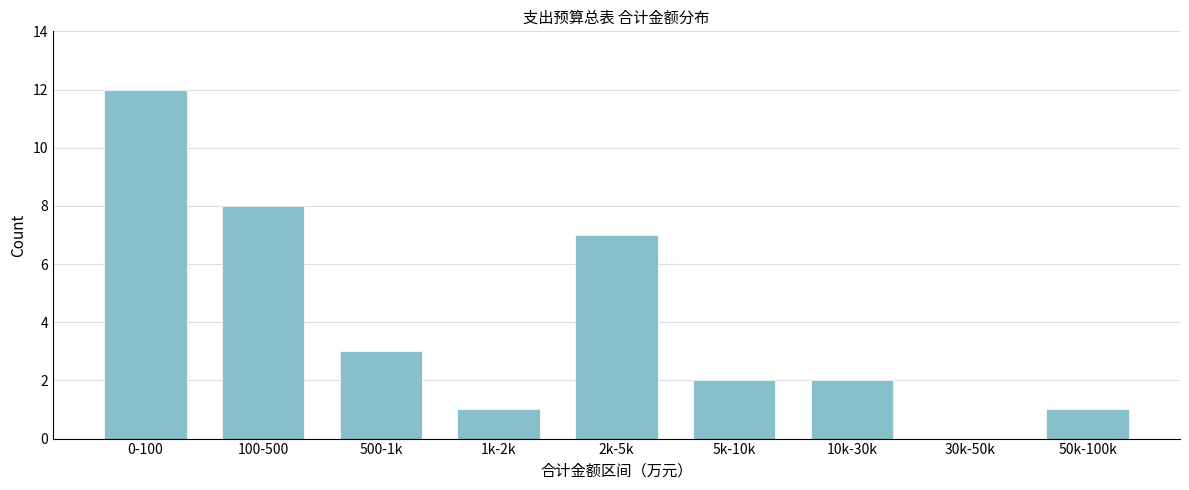

Reading left to right, what are all the values shown in this chart?

0-100=12	100-500=8	500-1k=3	1k-2k=1	2k-5k=7	5k-10k=2	10k-30k=2	30k-50k=0	50k-100k=1